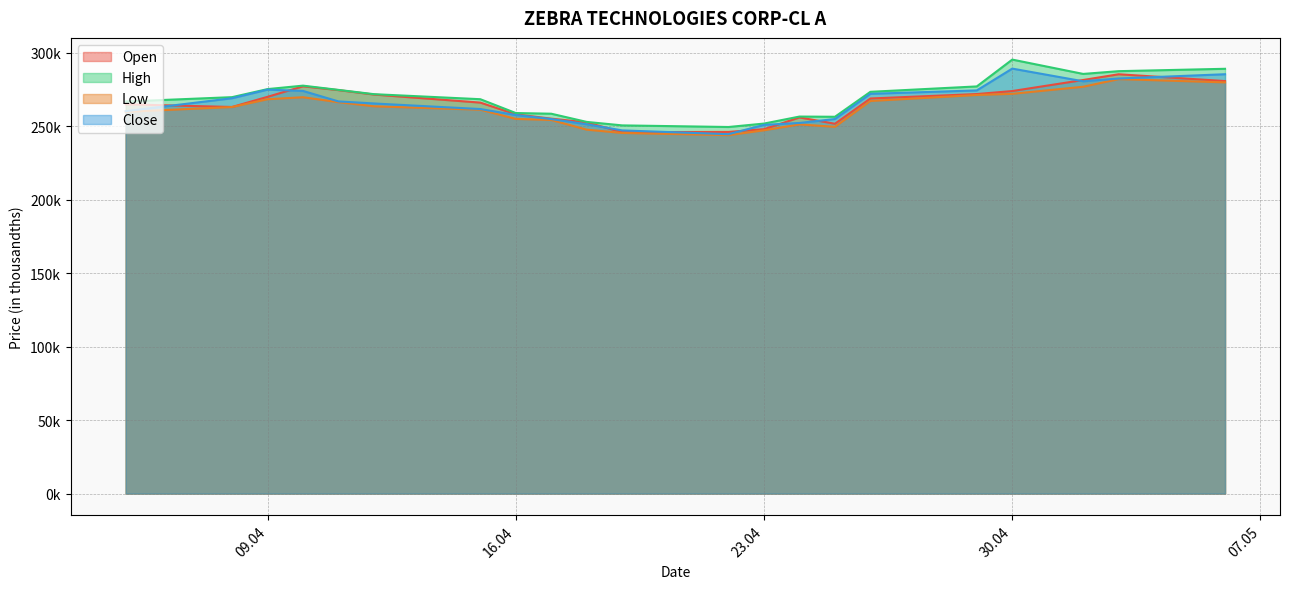

The value of Close at 08.04.2024 is 269022. True or false?

True